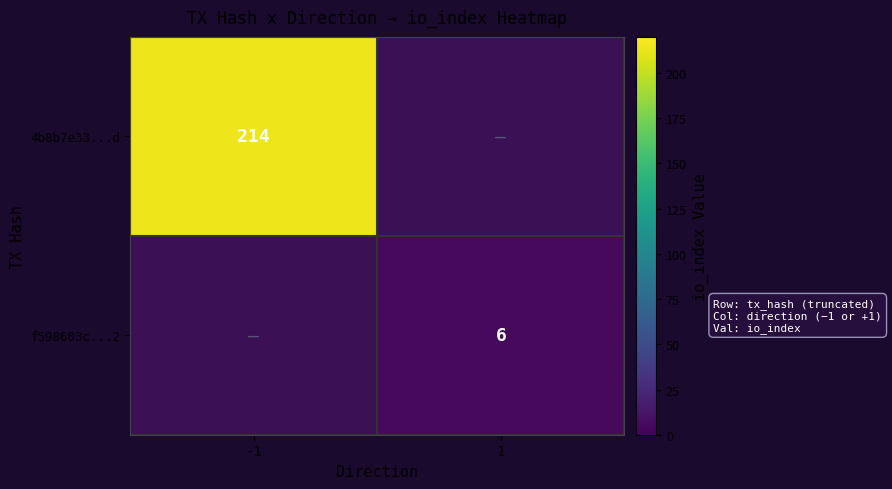

Is it true that f598603c...2 equals 6 at 1?

True